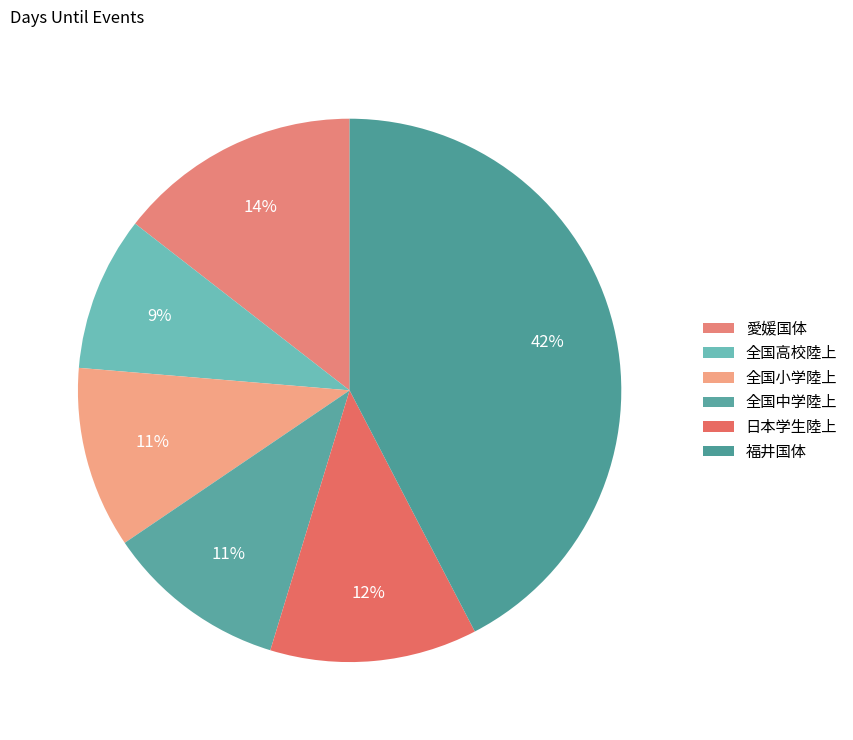

Is it true that 全国小学陸上 is 11% of the pie?

True